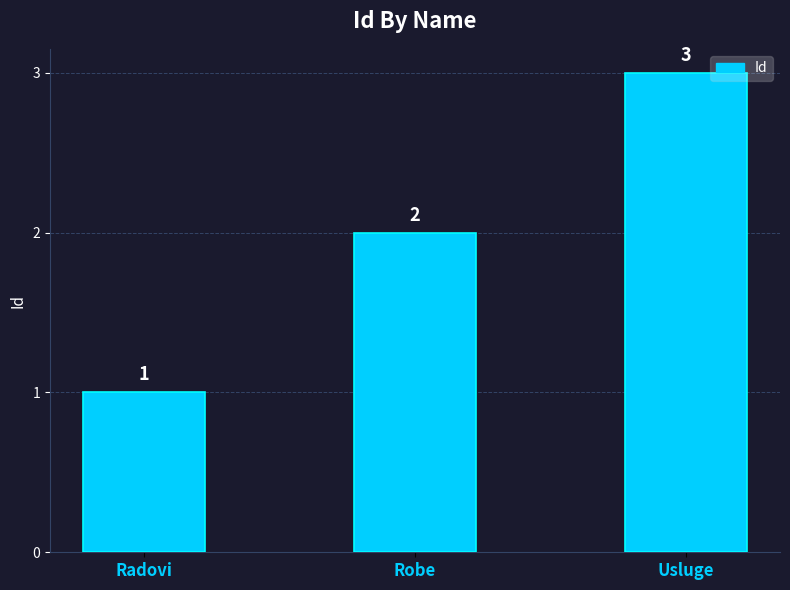

Count the values in the range 1 to 3.

3